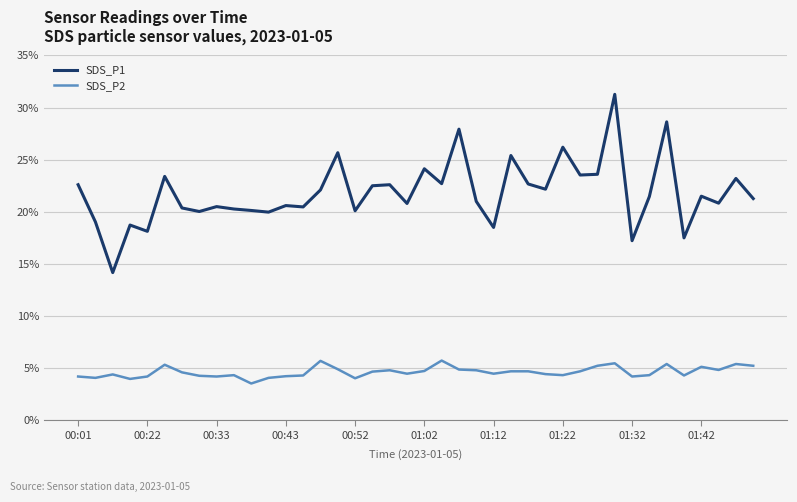

Which series has the largest range (max minus min)?

SDS_P1